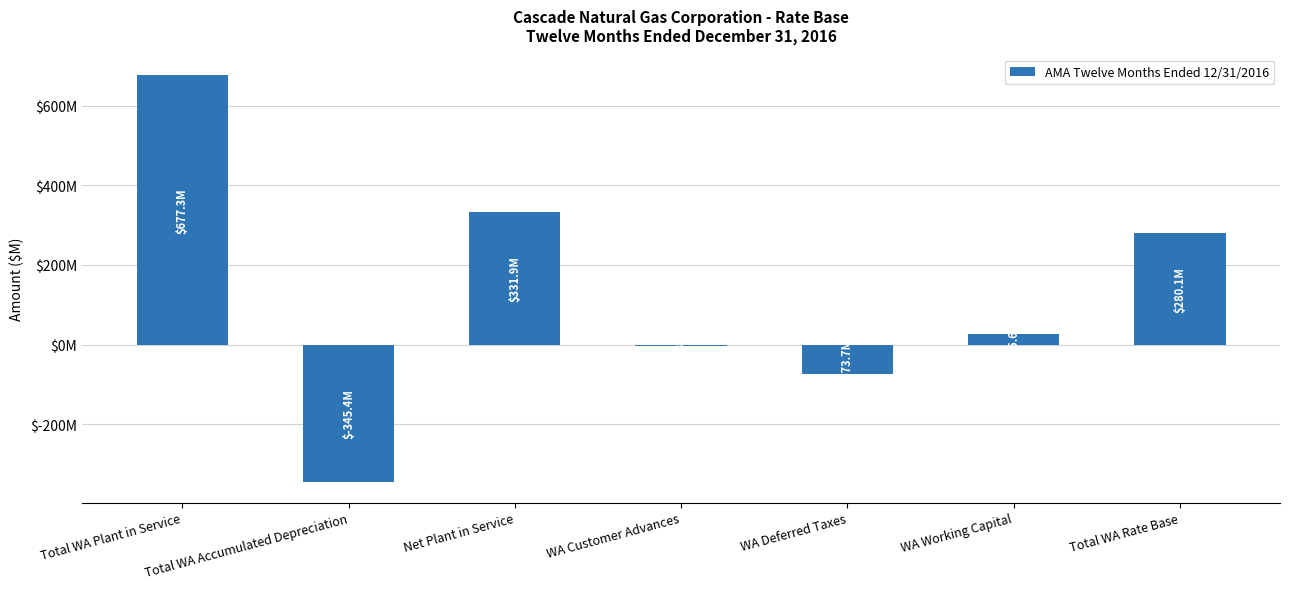

Which category has the lowest value across all series?

Total WA Accumulated Depreciation